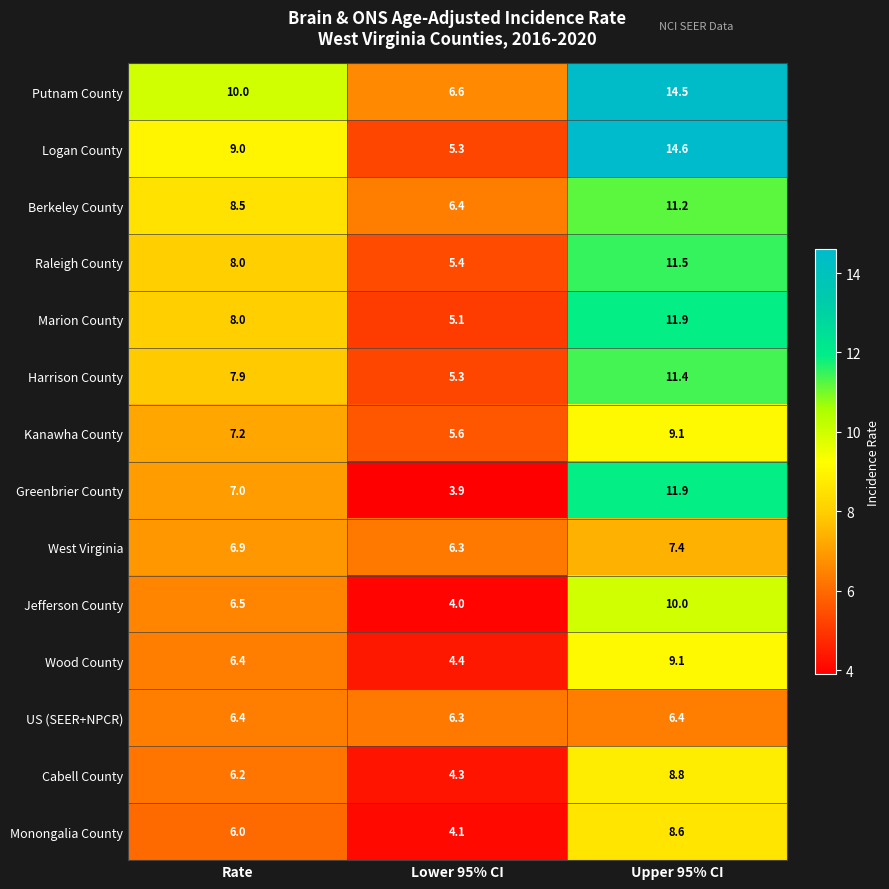

What is the approximate value of Harrison County at Rate?

7.9